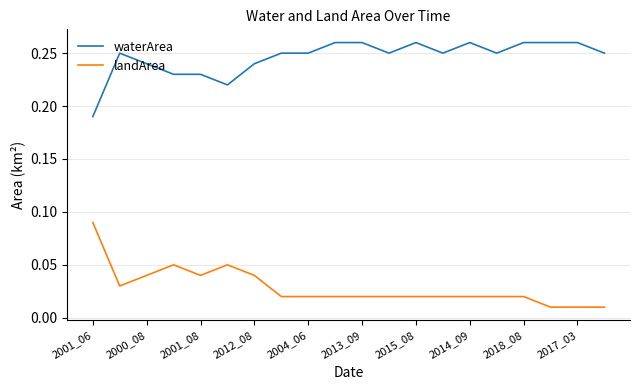

Which series has the largest total across all categories?

waterArea